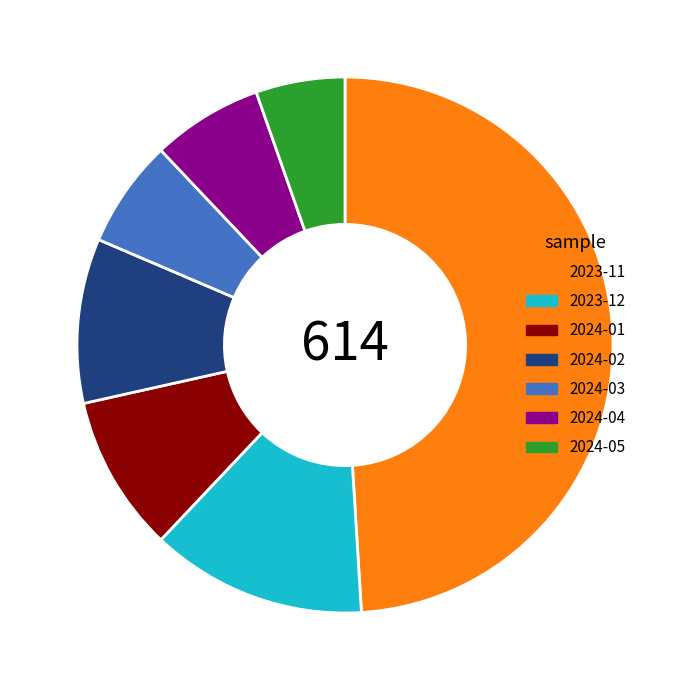

Approximately how many times larger is the value at 2023-12 compared to 2024-05?

2.4